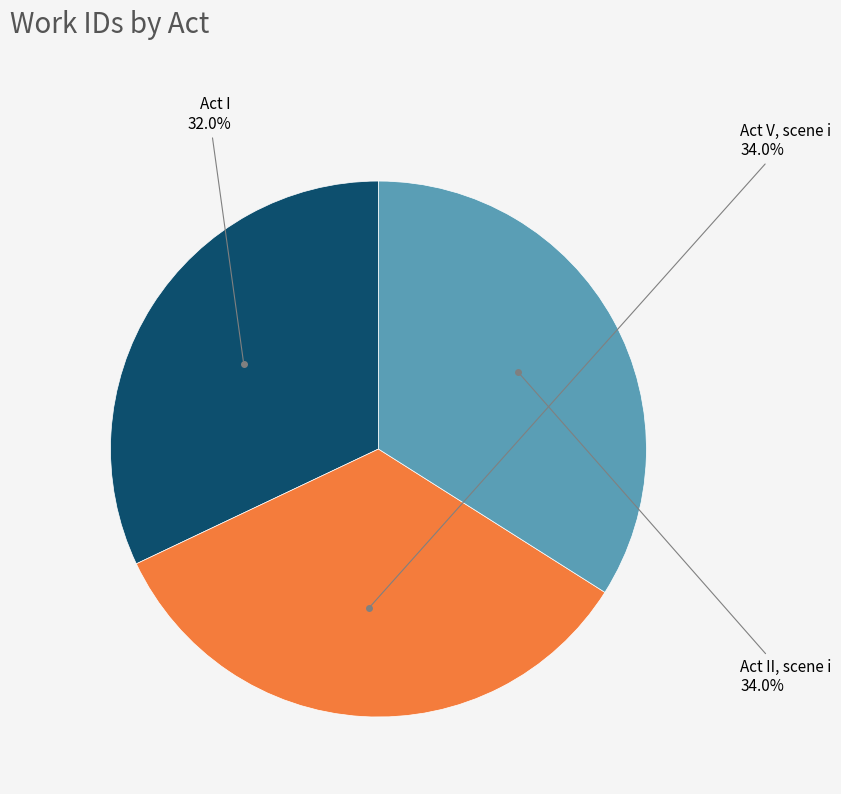

Is there a majority slice in this chart?

No